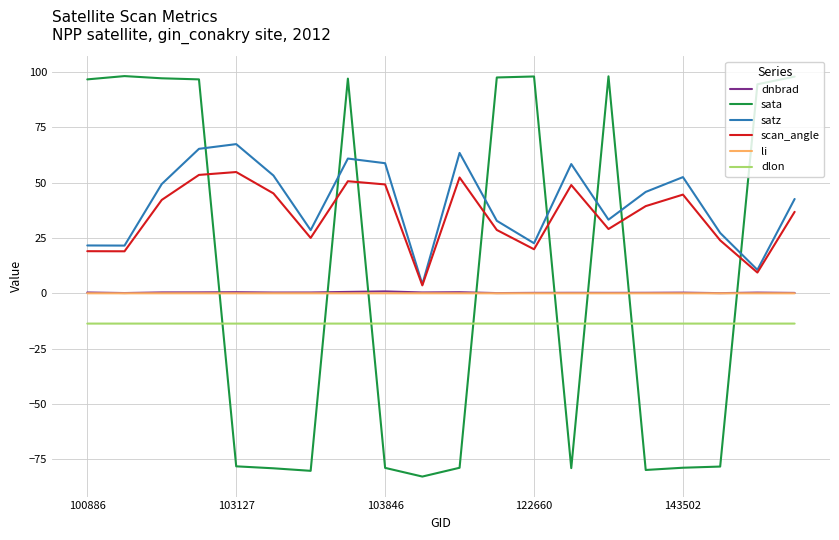

Which series has the widest spread of values?

sata